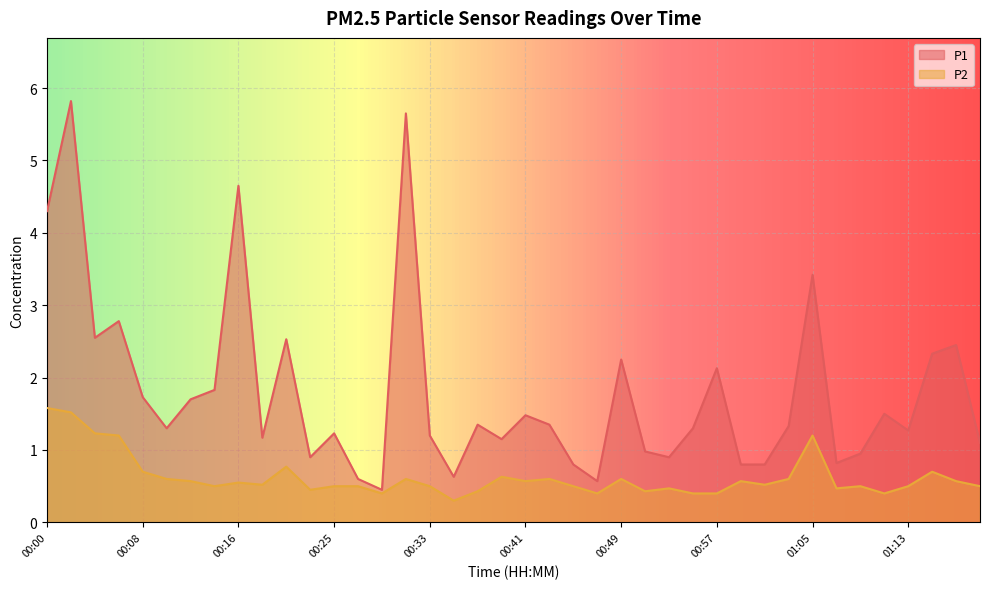

The value of P2 at 01:13 is 0.5. True or false?

True